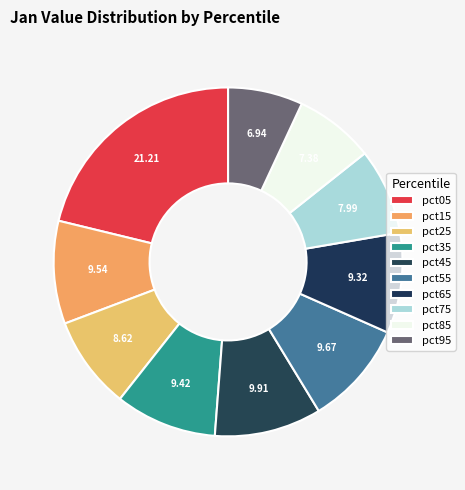

What portion of the pie excludes pct05?

78.8%